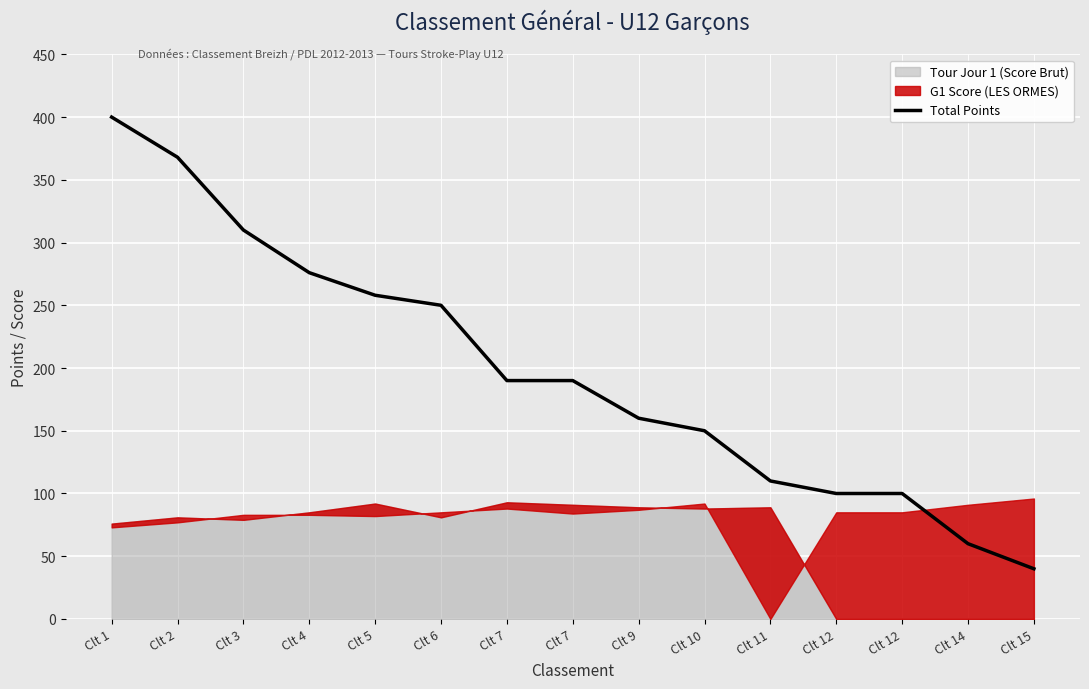

What is the value of the 15th point from the left?

40